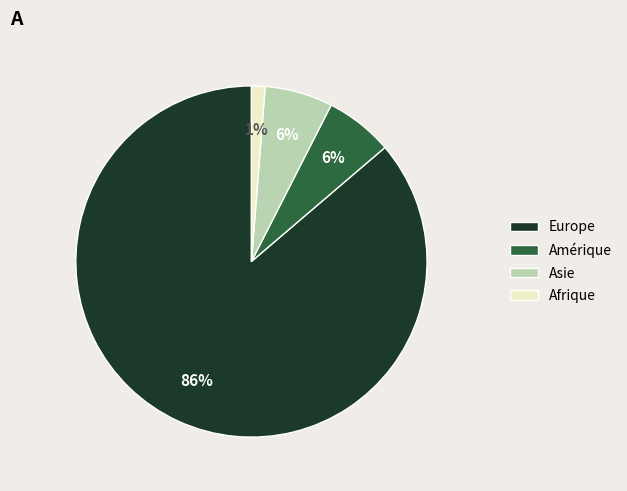

To the nearest percent, what is the average slice percentage?

25%